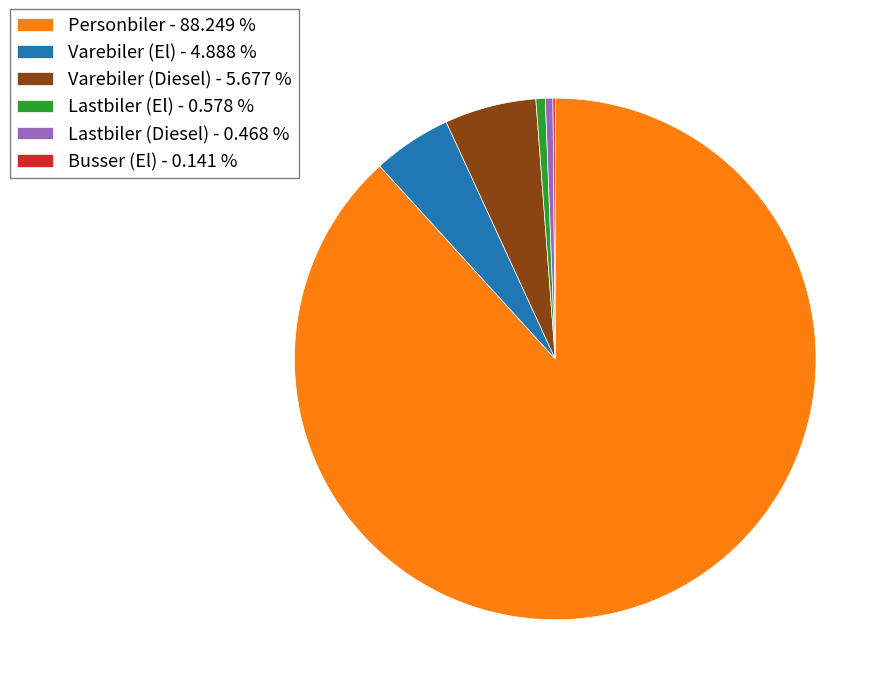

Combined, do Lastbiler (El) - 0.578 % and Varebiler (El) - 4.888 % account for over 50%?

No